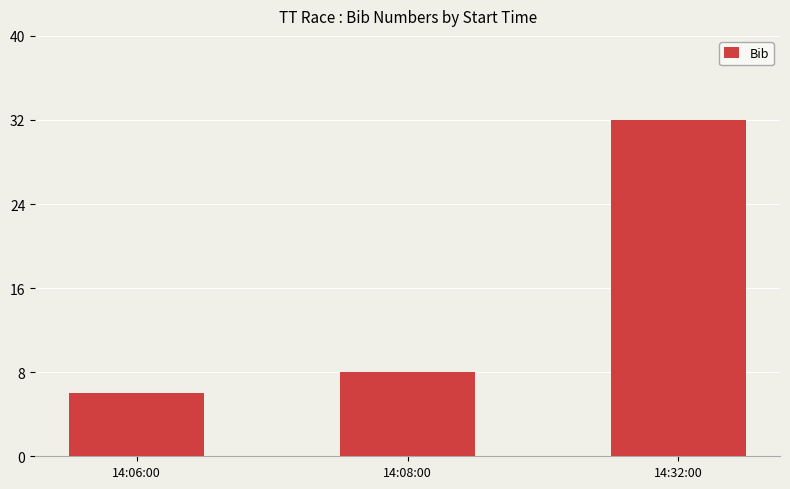

What is the label of the 1st bar from the left?

14:06:00